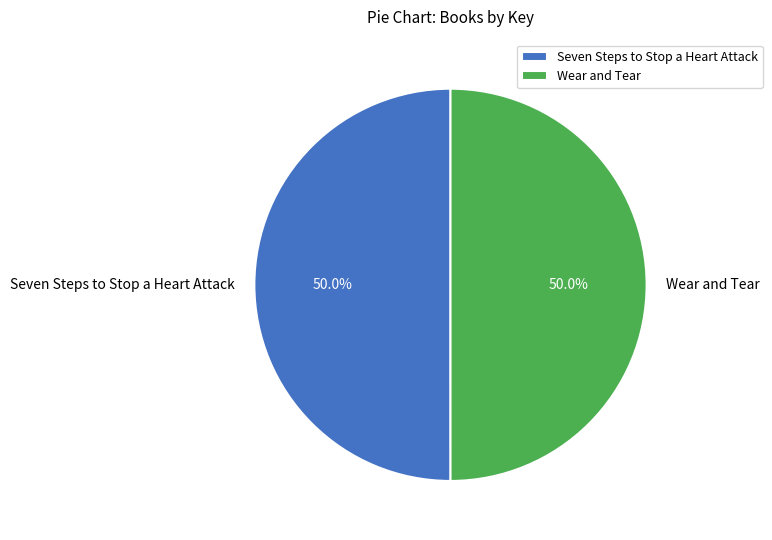

Approximately how many times larger is the value at Wear and Tear compared to Seven Steps to Stop a Heart Attack?

1.0